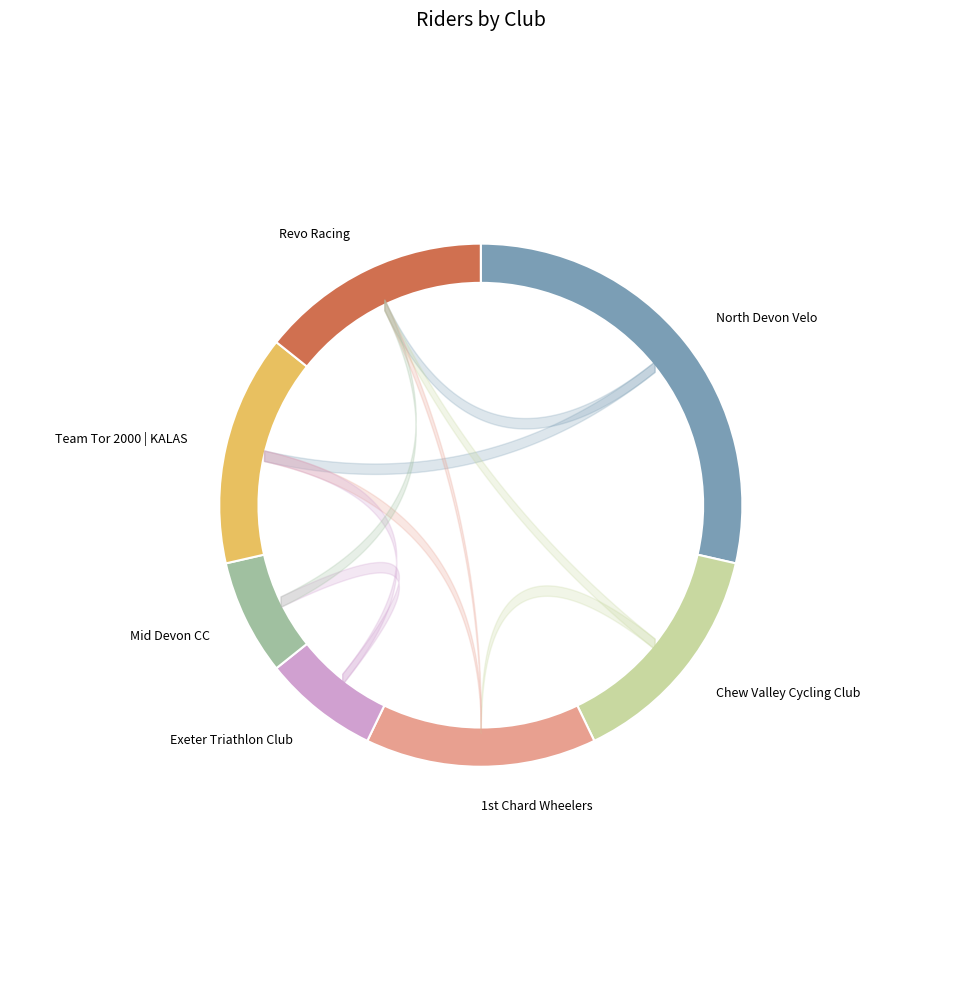

Does Chew Valley Cycling Club represent more than half of the total?

No